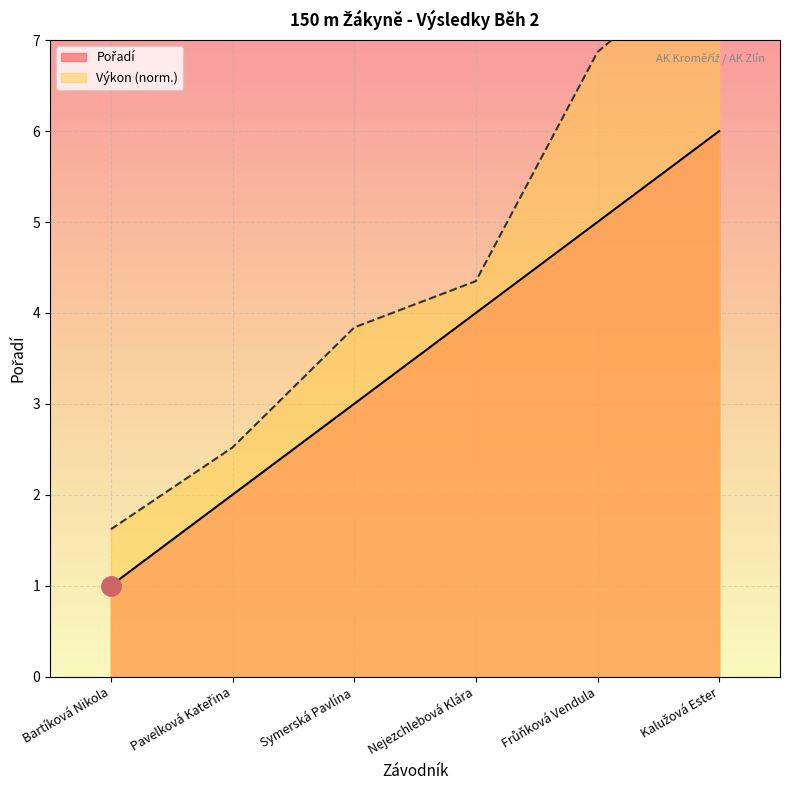

How many categories are shown in the chart?

6